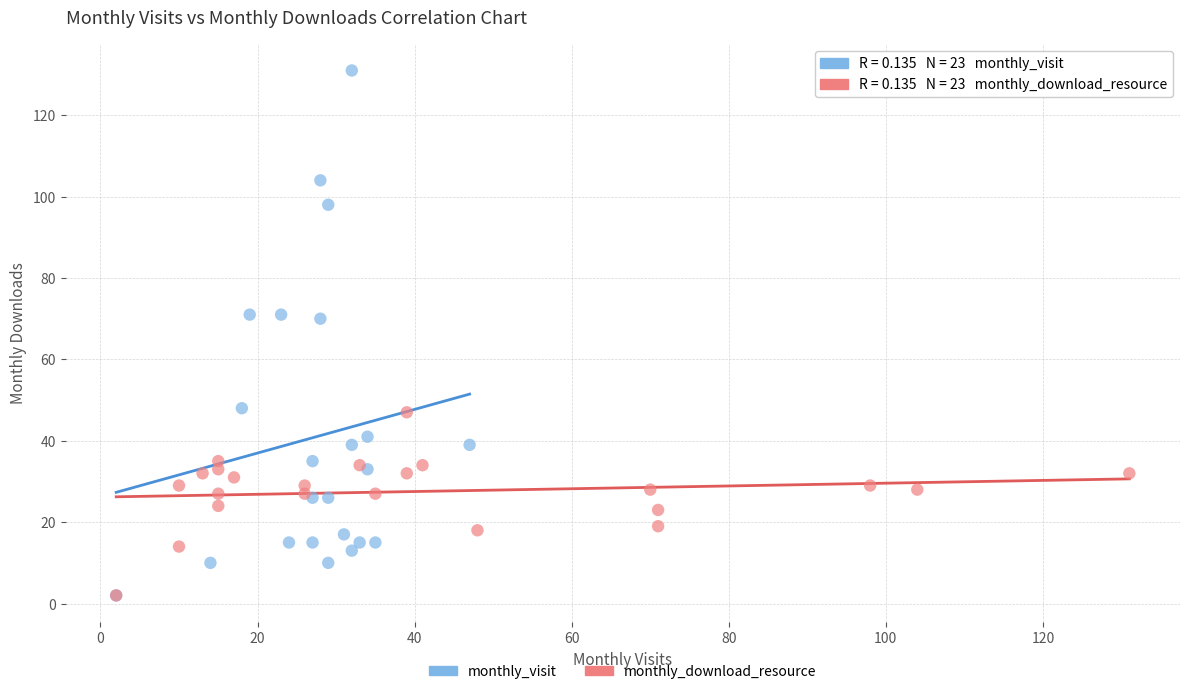

Which series contains the highest Y value?

monthly_visit